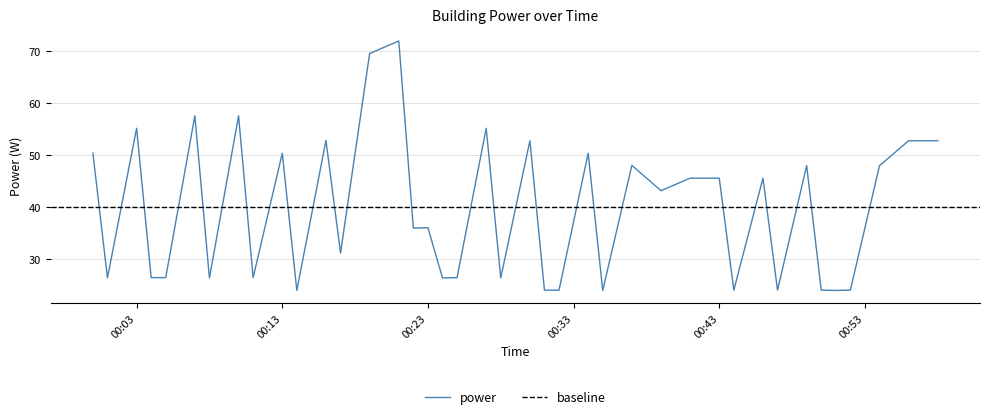

What is the value of the 28th point from the left?

43.2